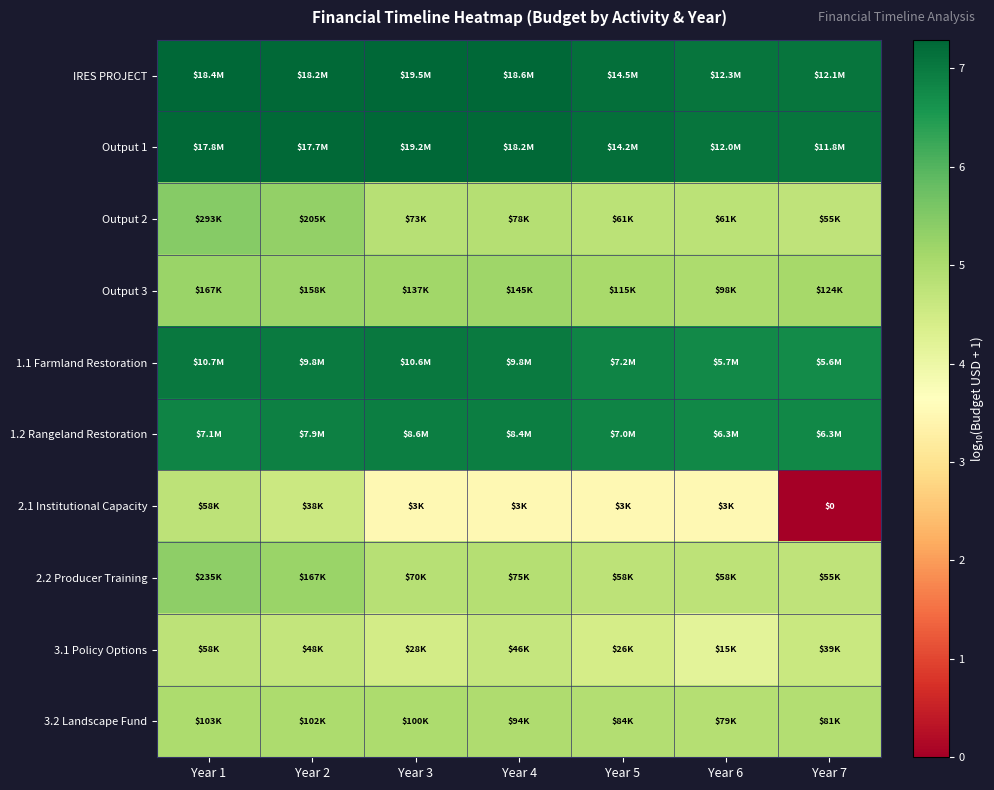

Count the number of data series in this chart.

10